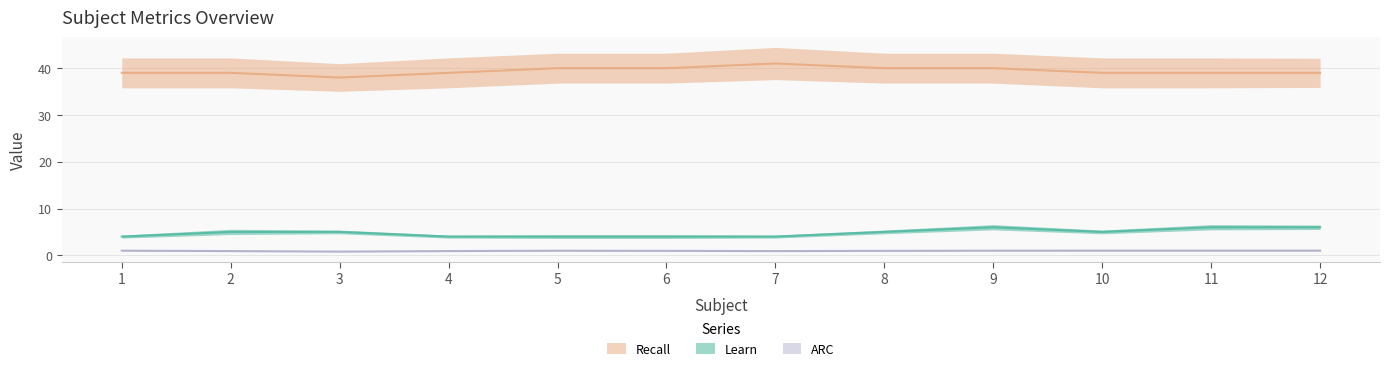

True or false: Learn has a value of 5.0 at 8.

True